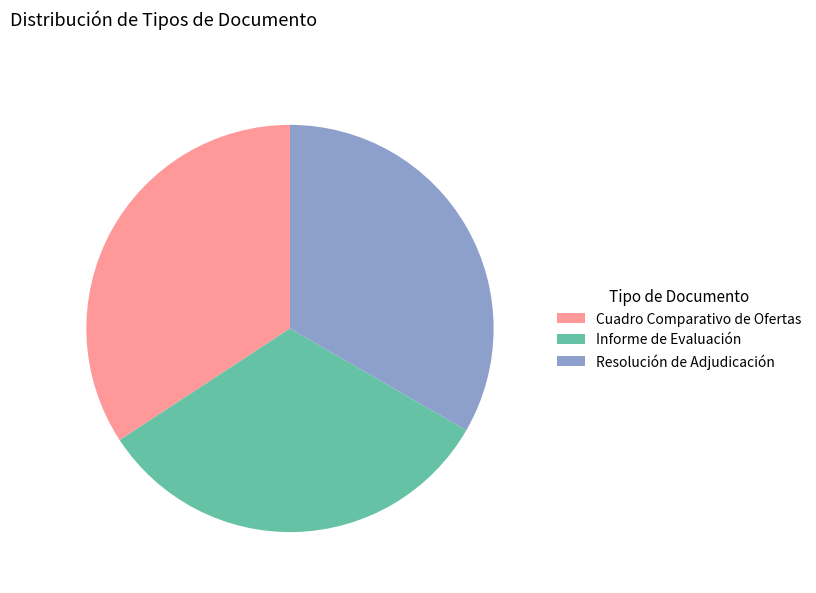

Is the sum of Cuadro Comparativo de Ofertas and Informe de Evaluación greater than half?

Yes